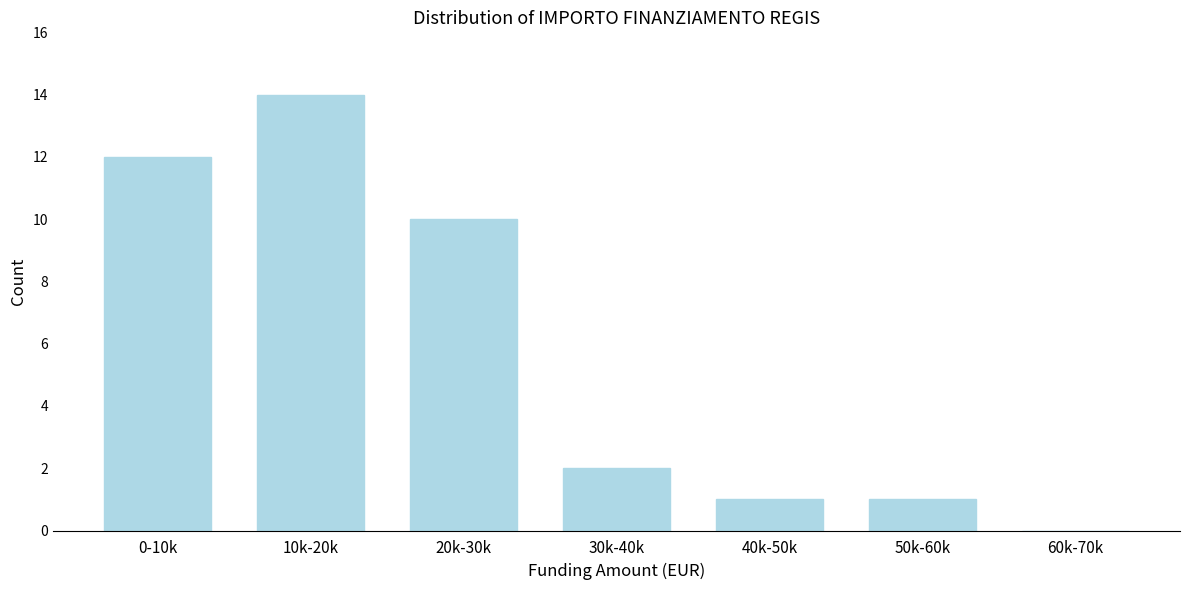

Reading left to right, transcribe all the data shown in this chart.

0-10k=12	10k-20k=14	20k-30k=10	30k-40k=2	40k-50k=1	50k-60k=1	60k-70k=0